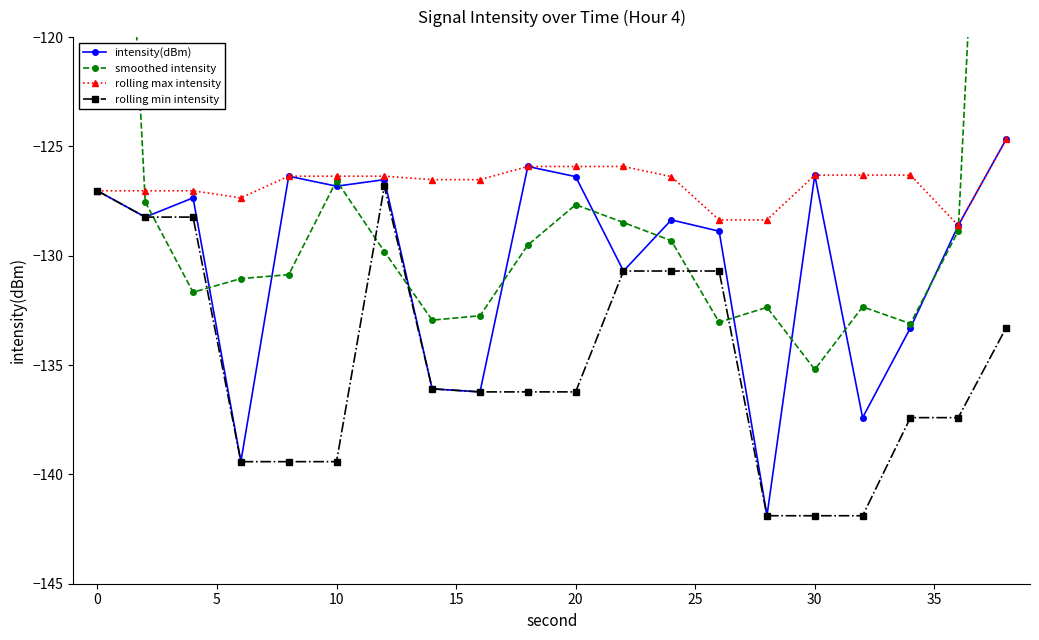

What is the minimum value for rolling min intensity?

-141.9